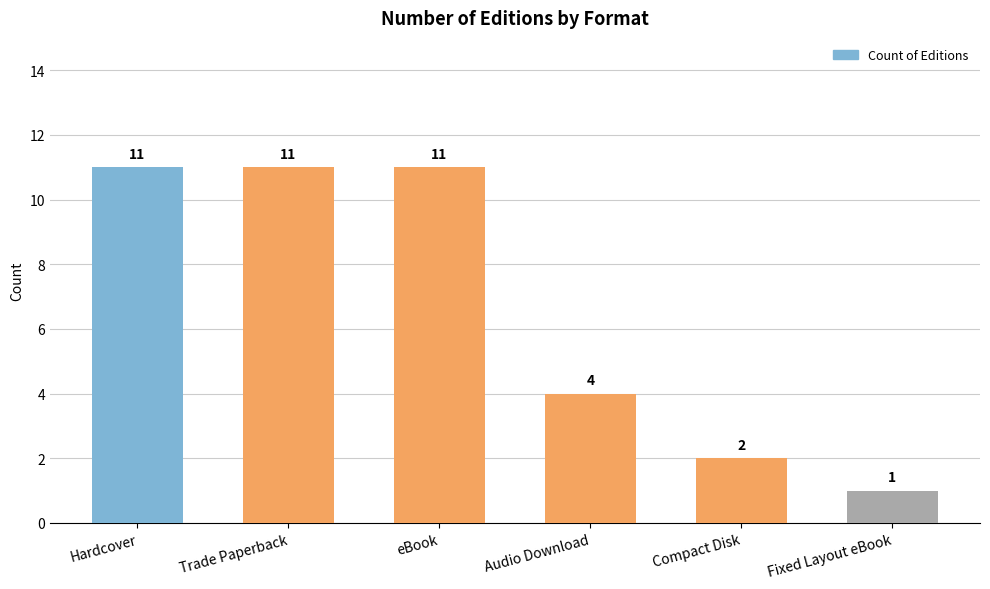

The chart shows a value of 11 at Trade Paperback. True or false?

True